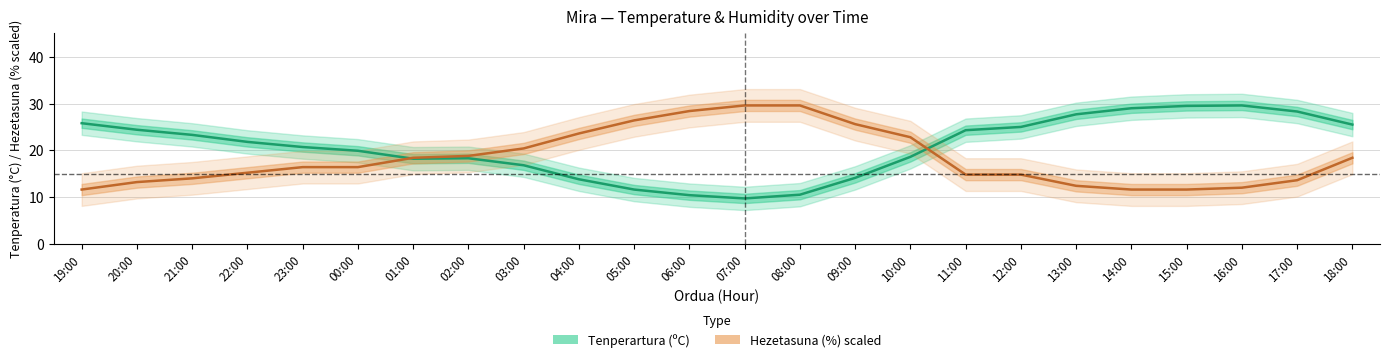

What is the difference between the maximum and second lowest values in the Hezetasuna (%) scaled series?

18.0